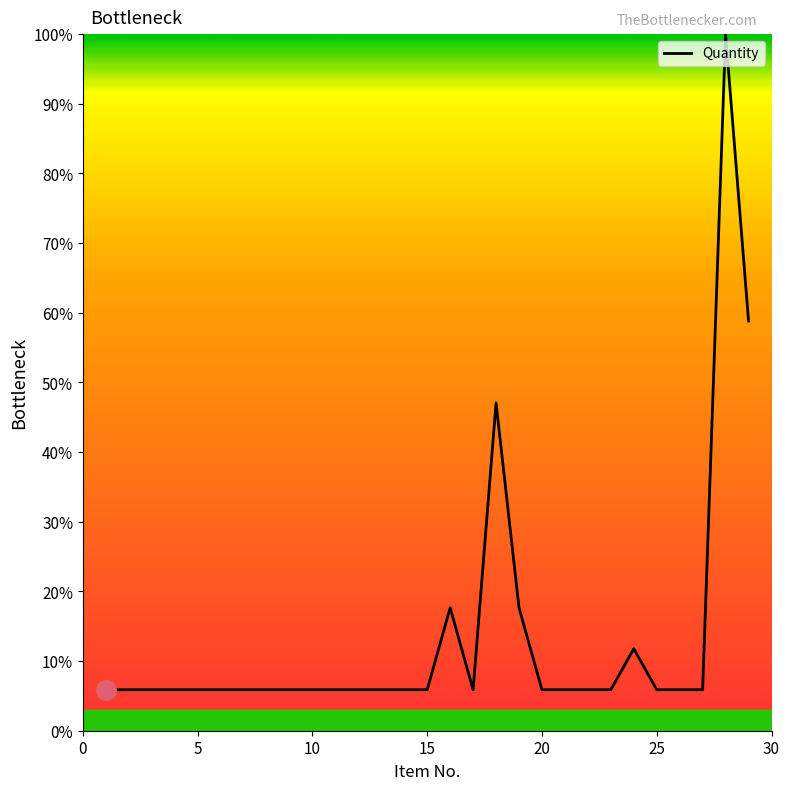

What is the difference between the maximum and minimum values?

94.1